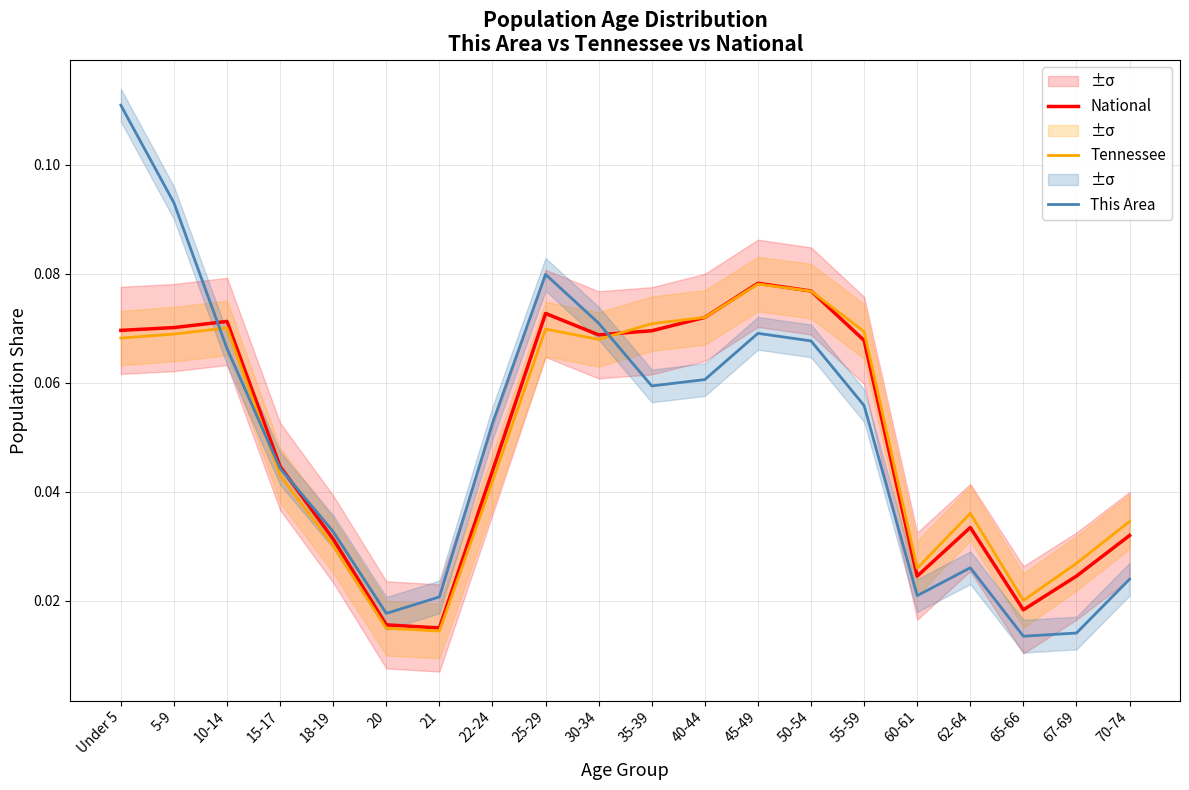

Is the value of This Area at 60-61 greater than the value of Tennessee at 60-61?

No